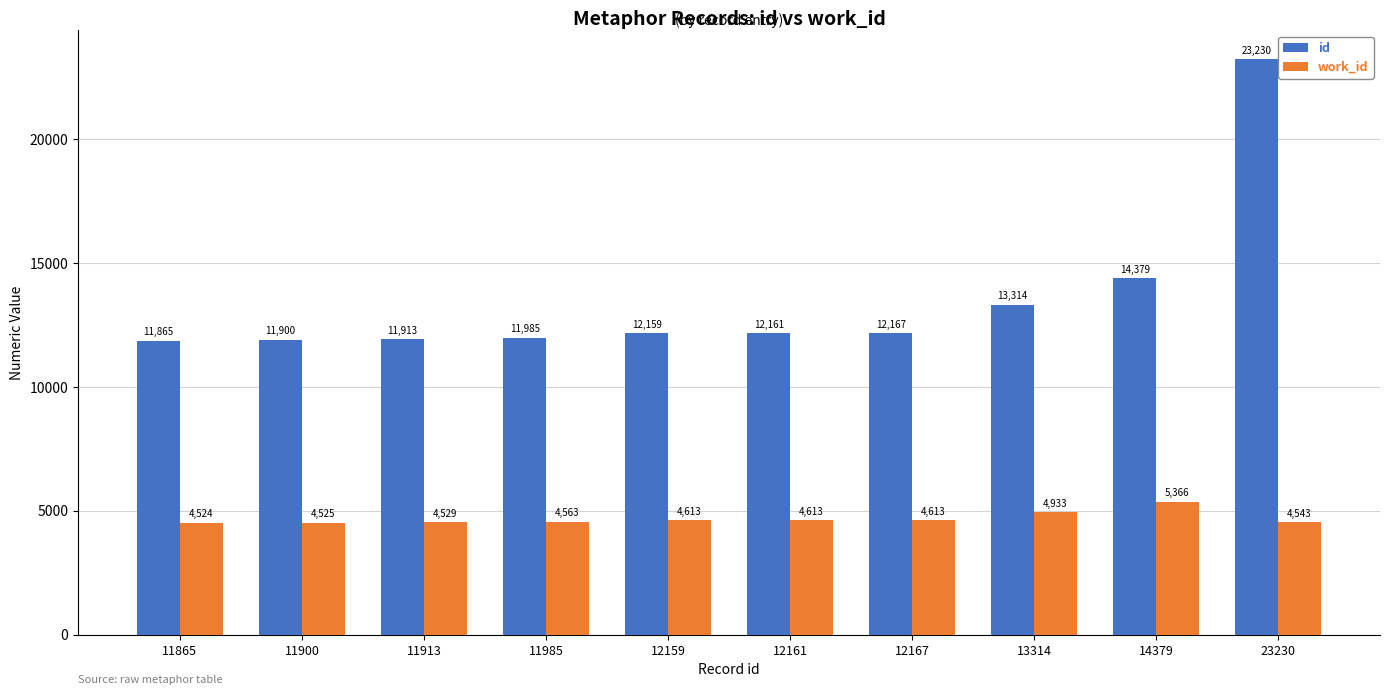

What is the highest value of the work_id series?

5366